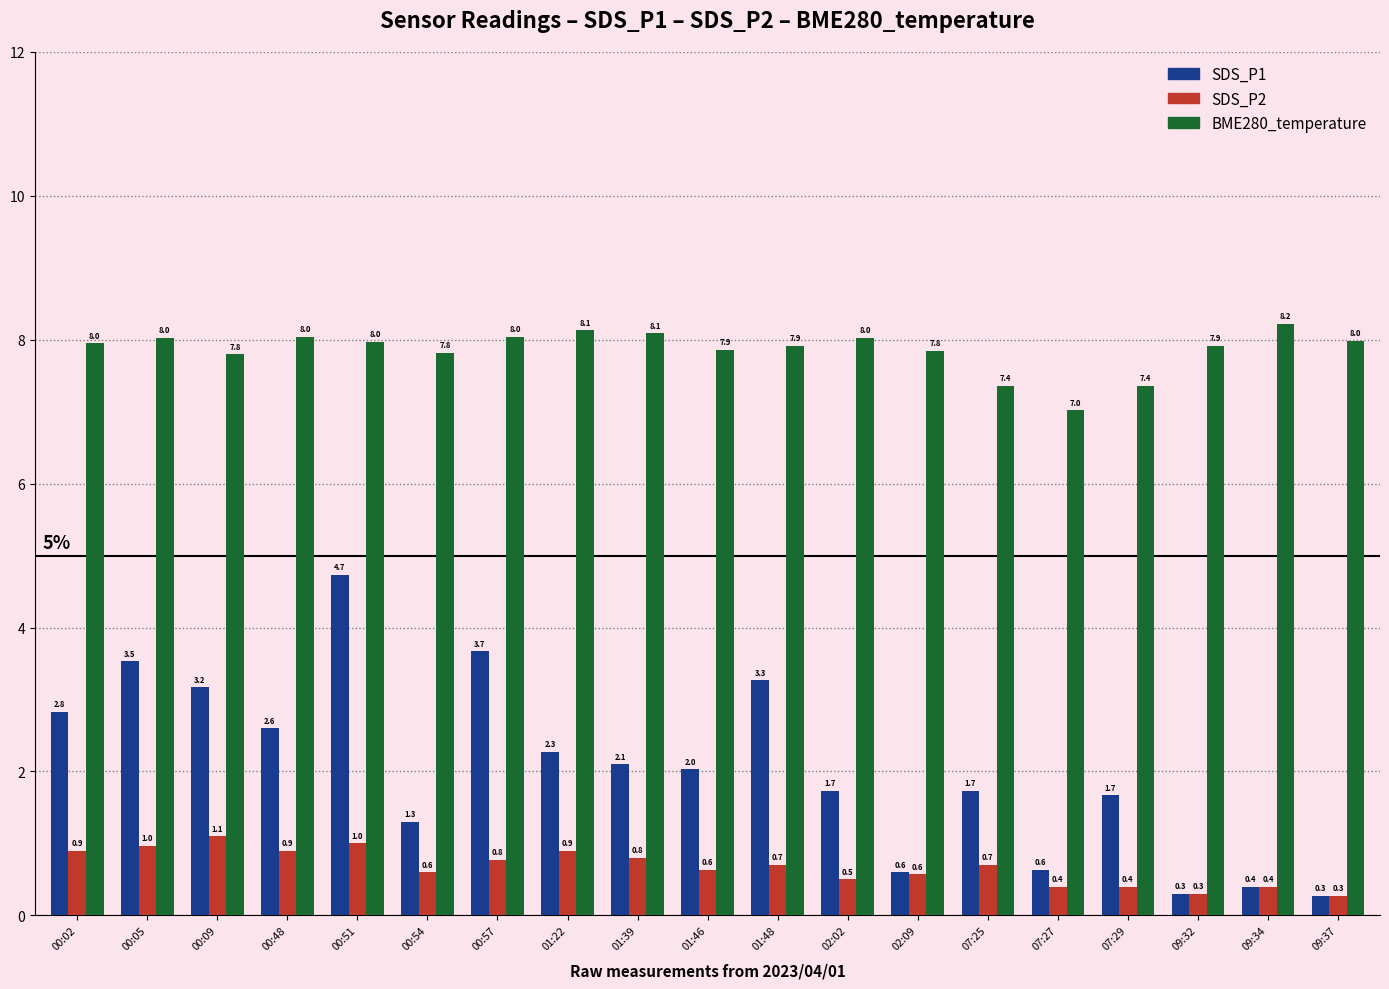

Which series has the largest range (max minus min)?

SDS_P1